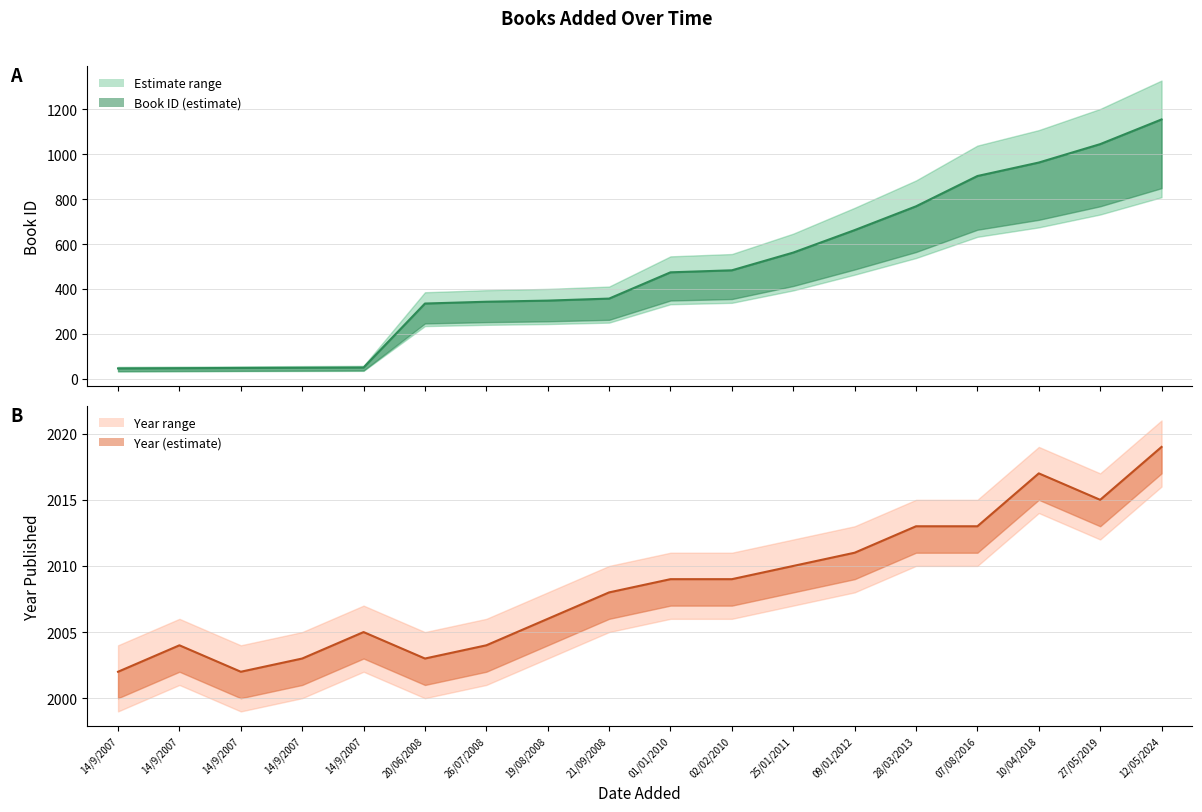

What is the sum of the Book ID values at 14/9/2007 and 14/9/2007?

96